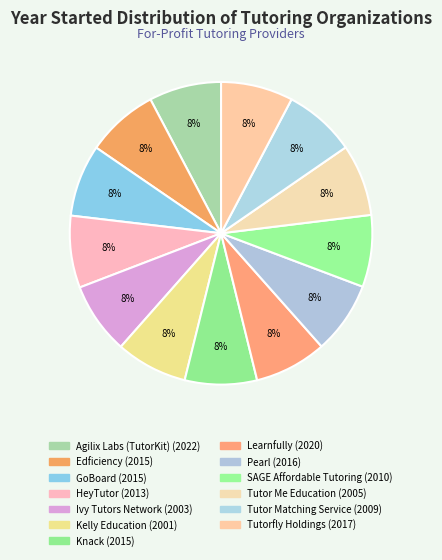

Is there a majority slice in this chart?

No